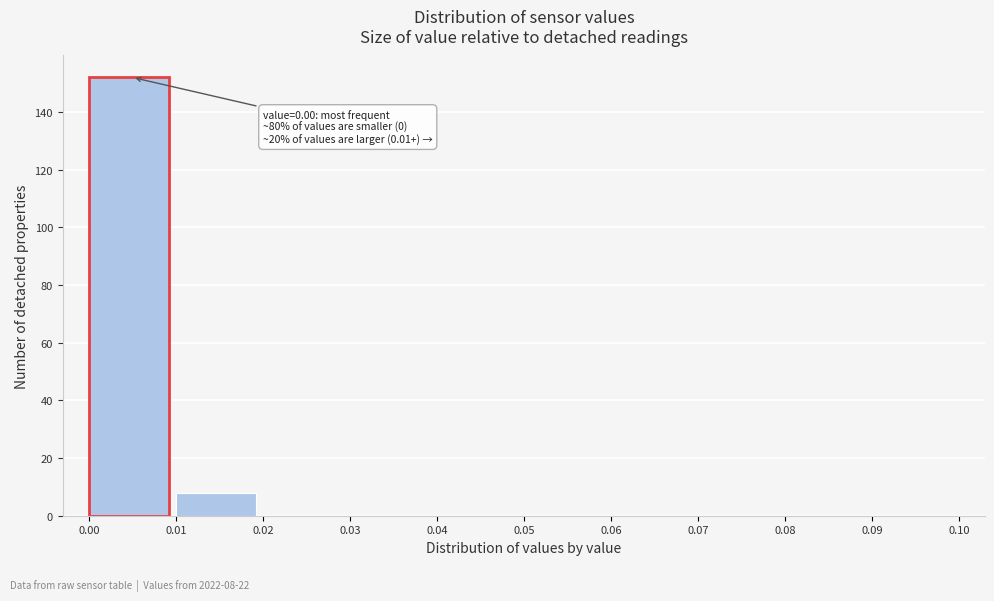

Which range on the x-axis has the tallest bar?

0.00 to 0.01